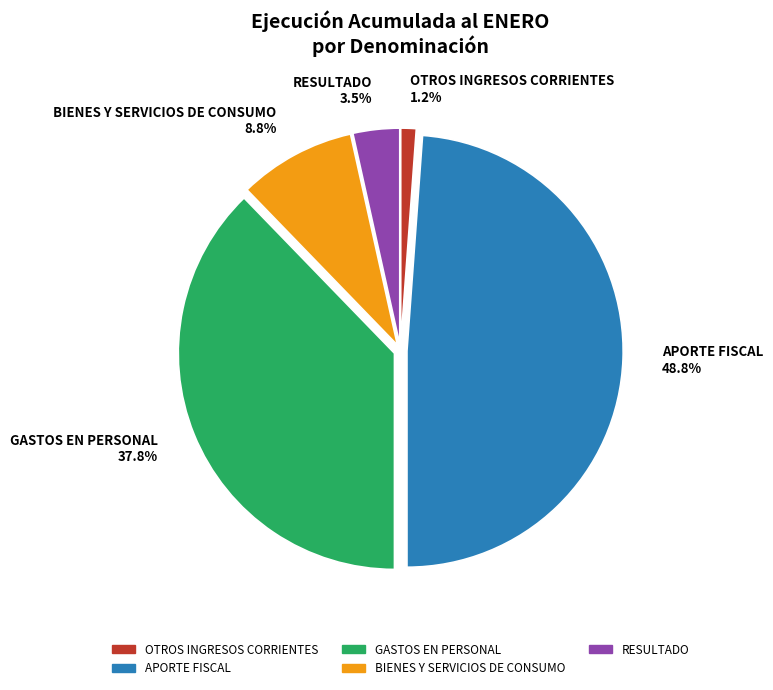

Count the number of slices in the pie.

5